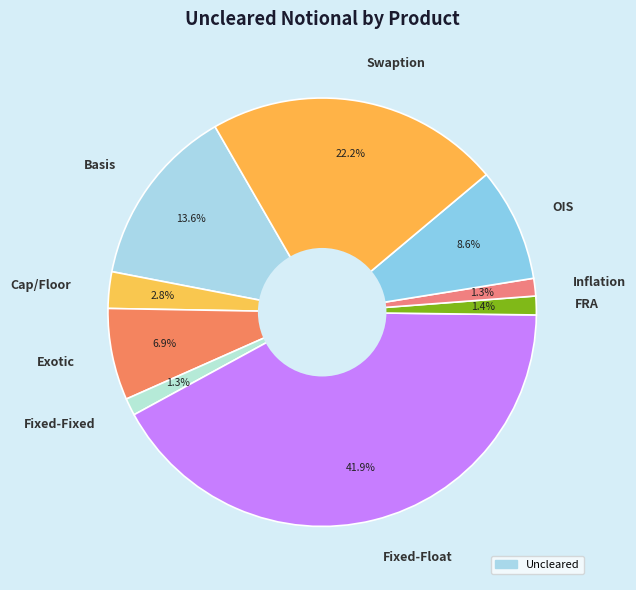

To the nearest percent, what is the average slice percentage?

11%